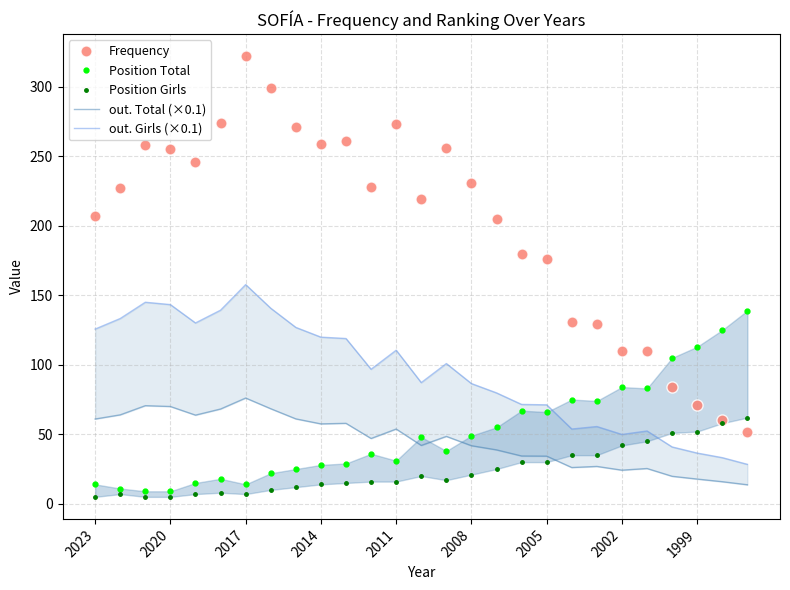

In Position Girls, how many points are higher than both neighbors (excluding endpoints)?

3